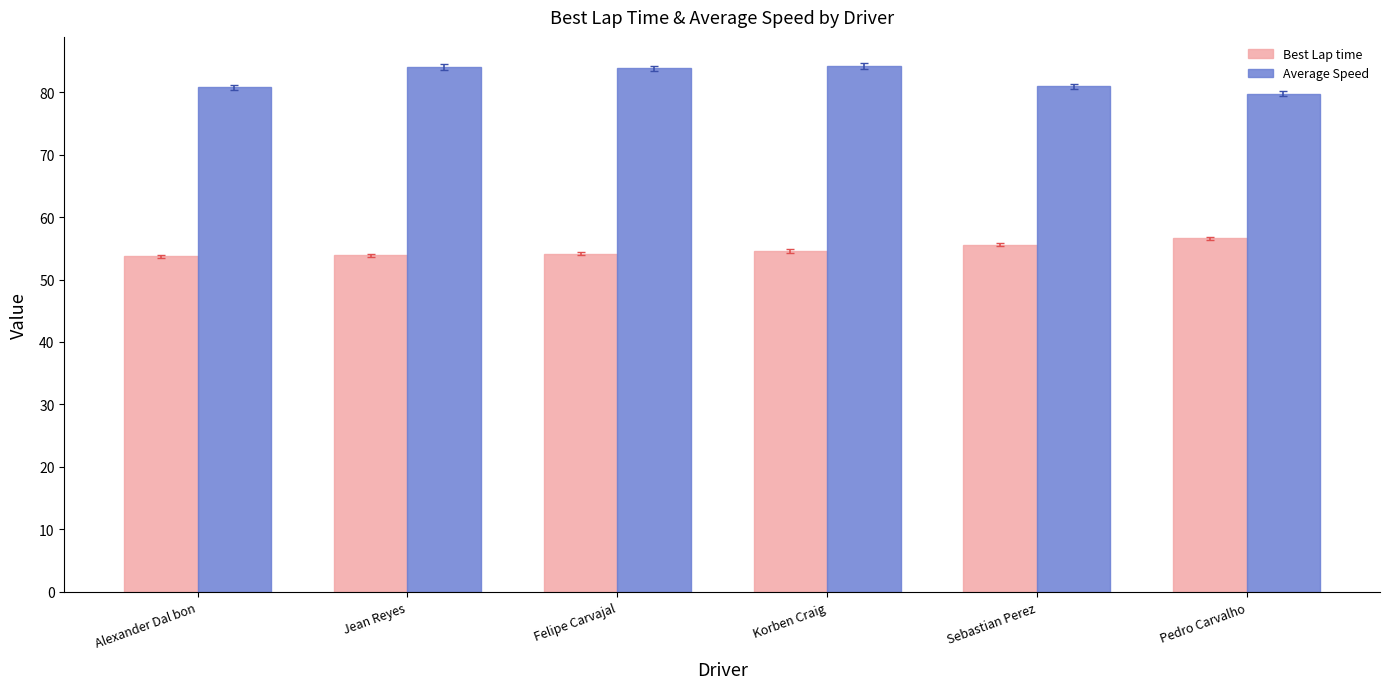

At Sebastian Perez, list the series in order from largest to smallest.

Average Speed, Best Lap time